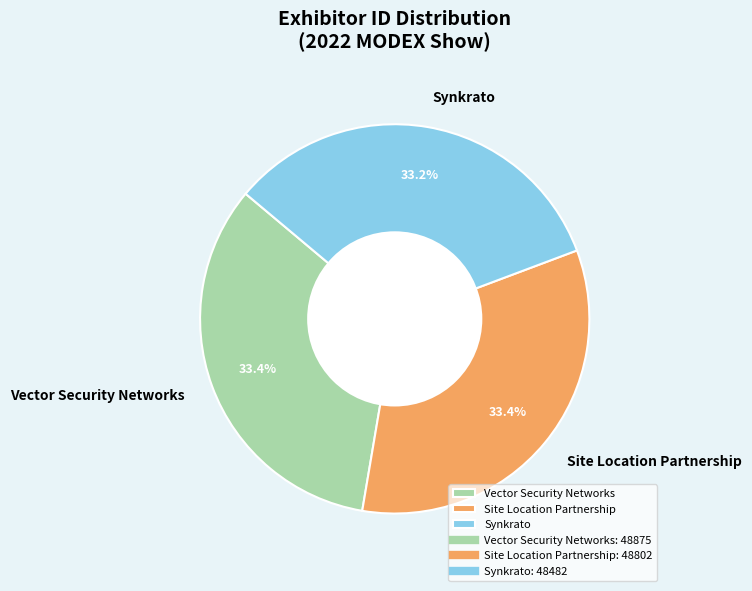

Is it true that Synkrato is 33% of the pie?

True